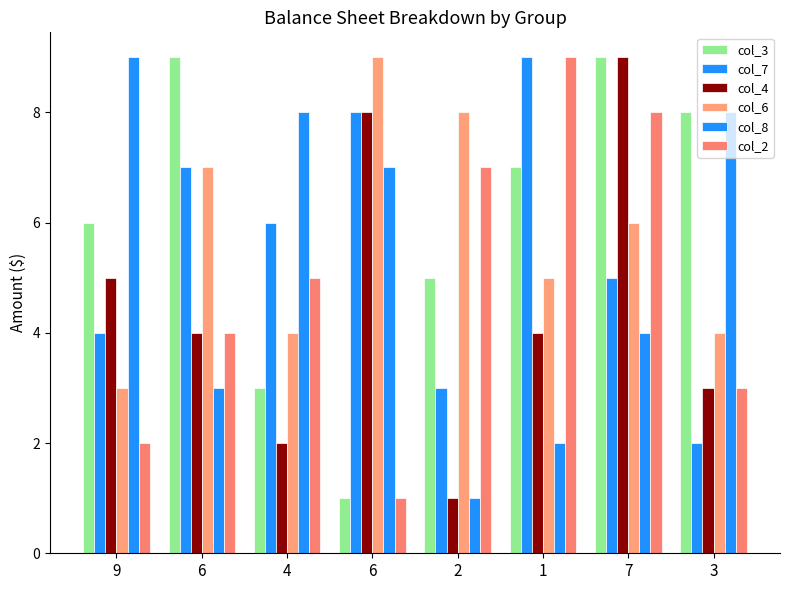

Count the number of data series in this chart.

6